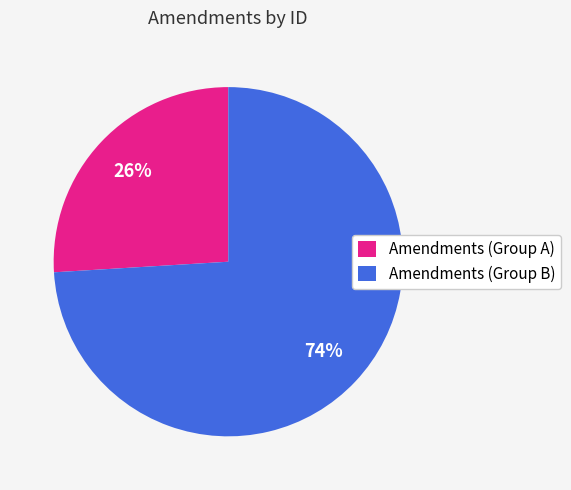

How many slices are in this pie chart?

2